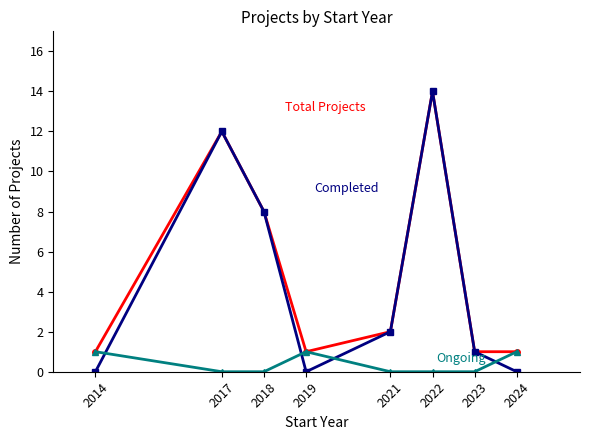

At which category is the sum across all series the highest?

2022